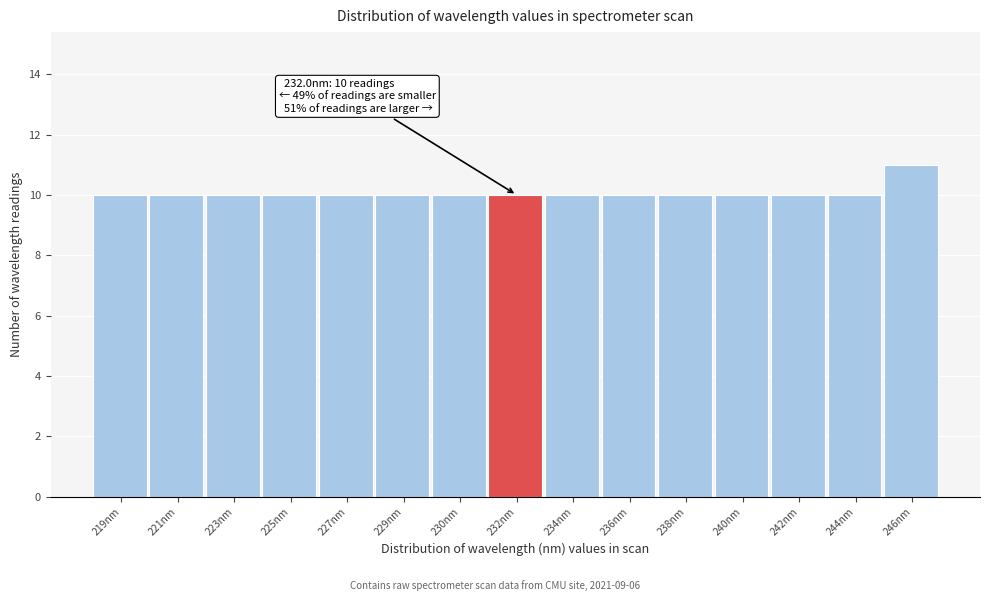

Reading left to right, list all the values displayed in this chart.

10	10	10	10	10	10	10	10	10	10	10	10	10	10	11